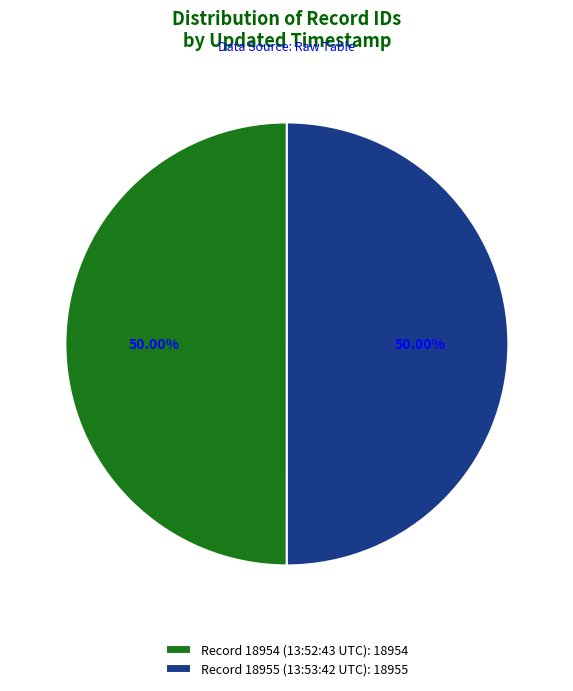

What is the ratio of the value at Record 18955 (13:53:42 UTC): 18955 to the value at Record 18954 (13:52:43 UTC): 18954?

1.0